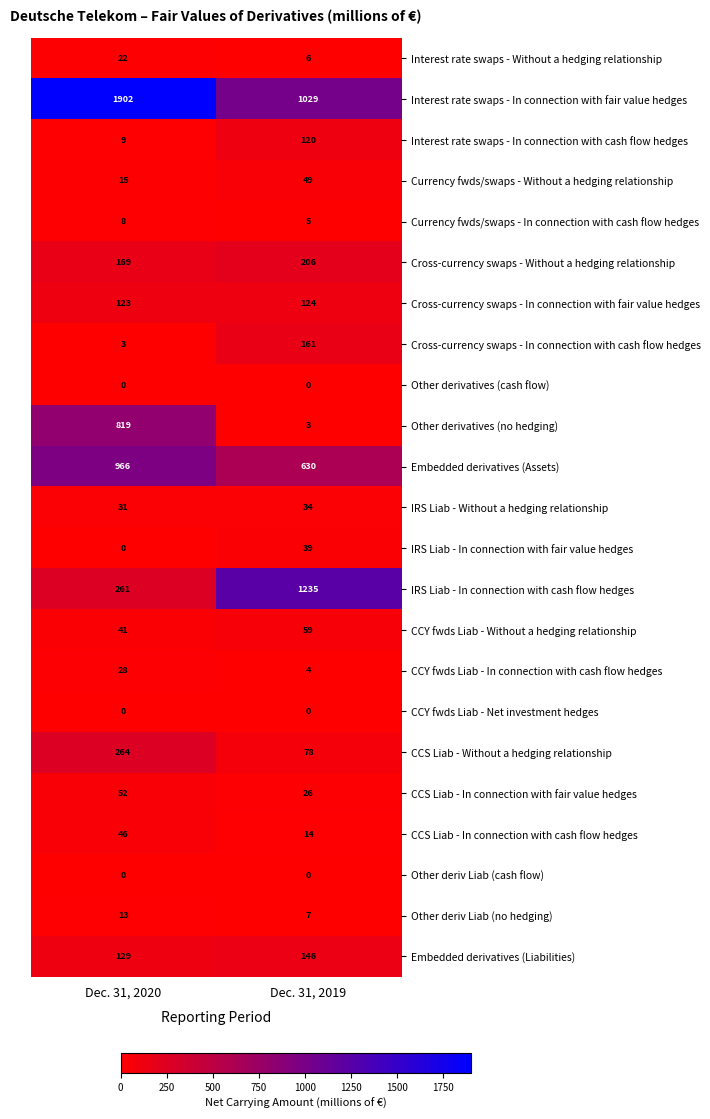

What is the sum of all IRS Liab - In connection with fair value hedges values?

39